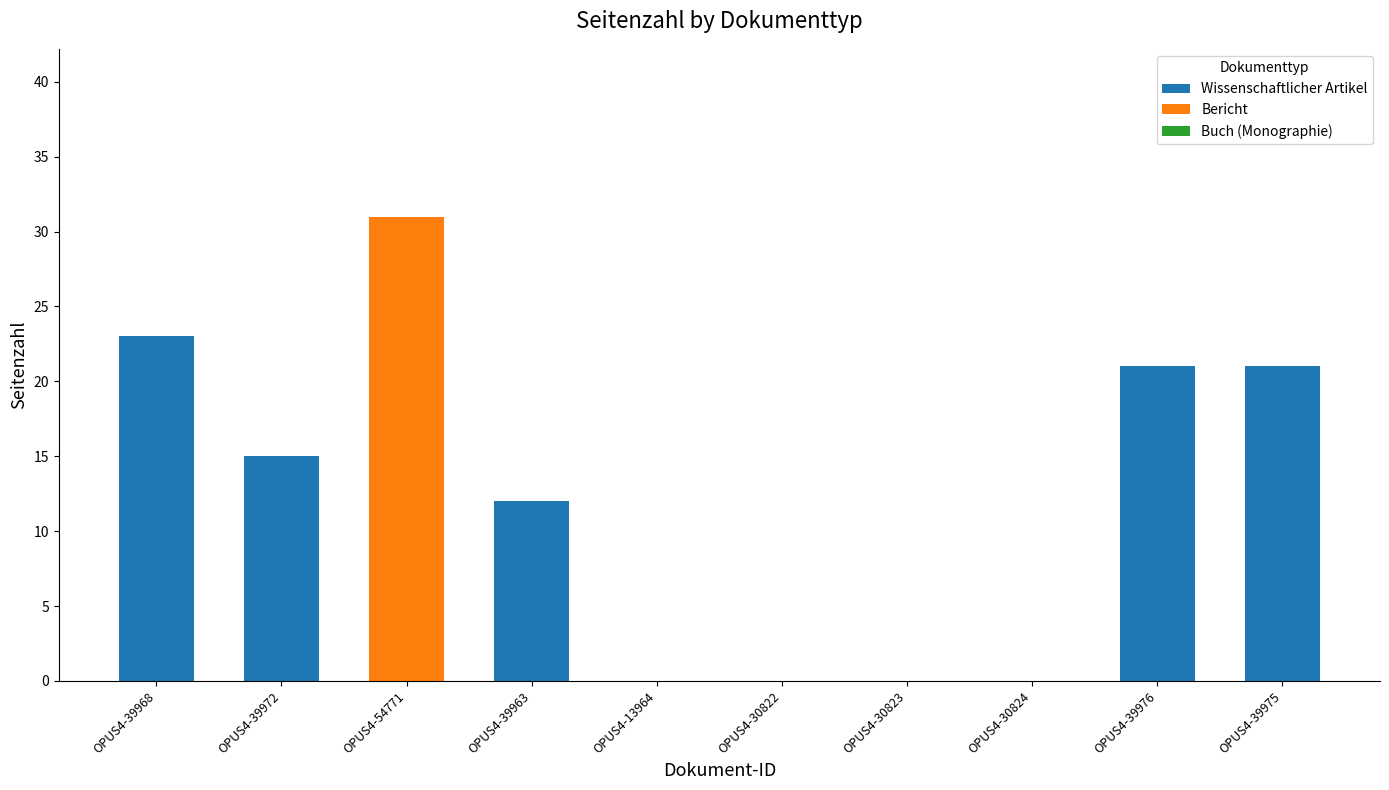

Does the chart contain stacked bars?

No